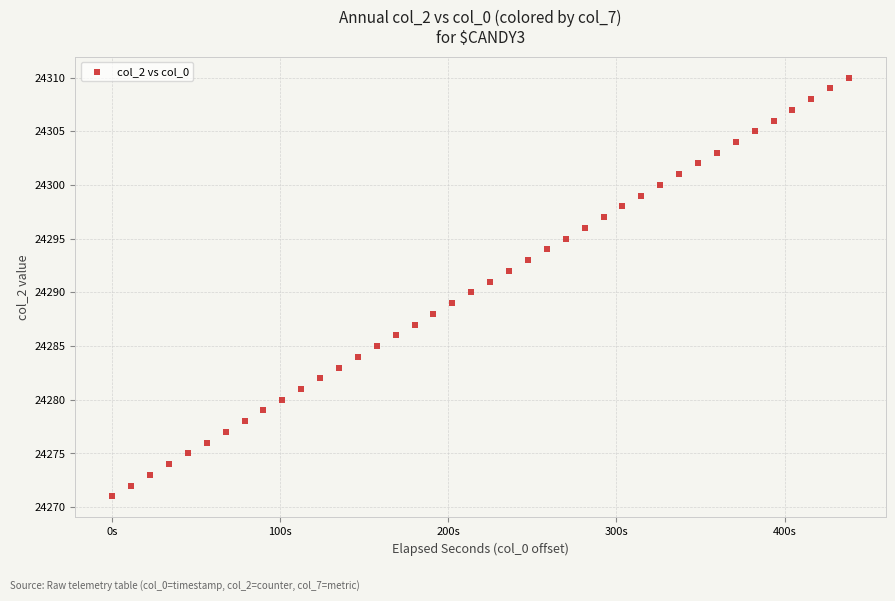

What is the range of Y values (max minus min)?

39